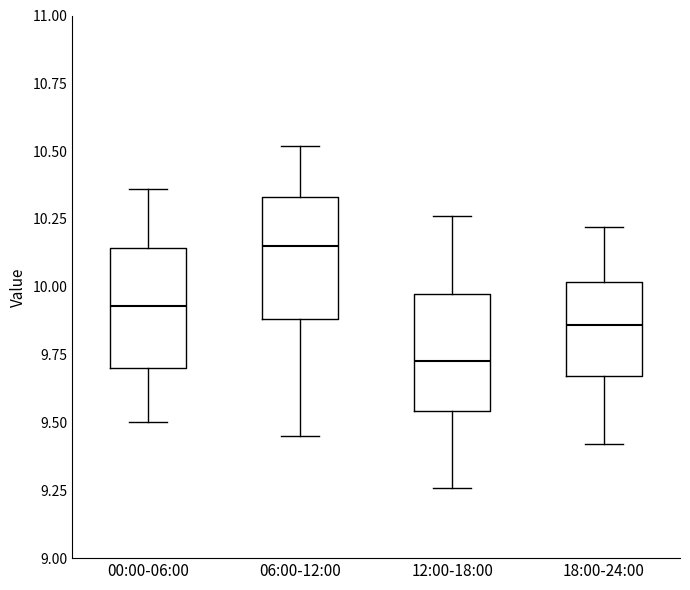

Reading left to right, read every box against the y-axis: the position of its median line, the range the box covers, and the ends of its whiskers. The values are not printed on the chart, so give them approximately, as read against the axis.

00:00-06:00: median 9.95, box 9.70 to 10.15, whiskers 9.50 to 10.35
06:00-12:00: median 10.15, box 9.90 to 10.35, whiskers 9.45 to 10.50
12:00-18:00: median 9.75, box 9.55 to 10.00, whiskers 9.25 to 10.25
18:00-24:00: median 9.85, box 9.65 to 10.00, whiskers 9.40 to 10.20